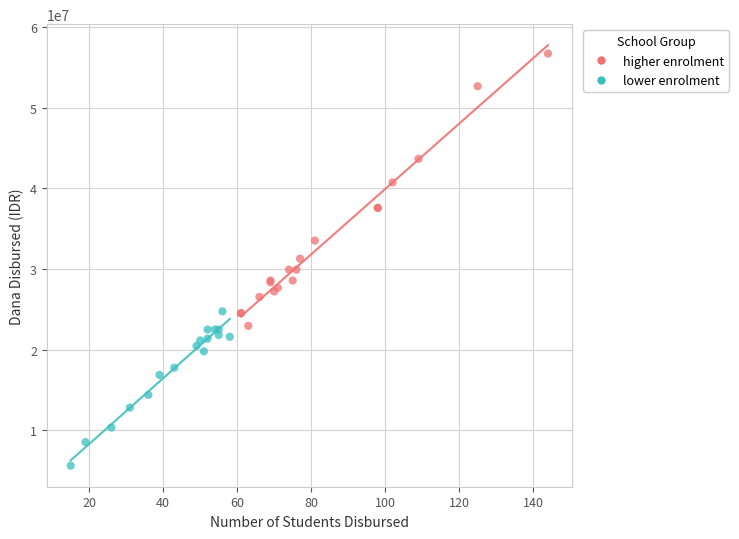

Which series reaches the minimum Y coordinate?

lower enrolment